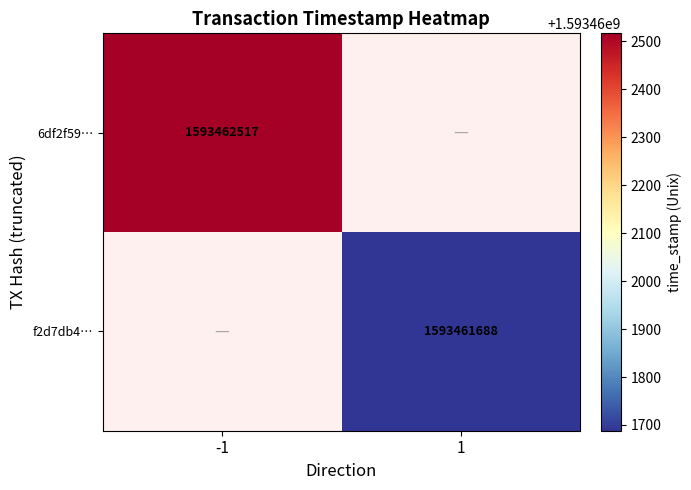

Which series has the widest spread of values?

6df2f59db163de9c3d41ce58f3f8c4108556576